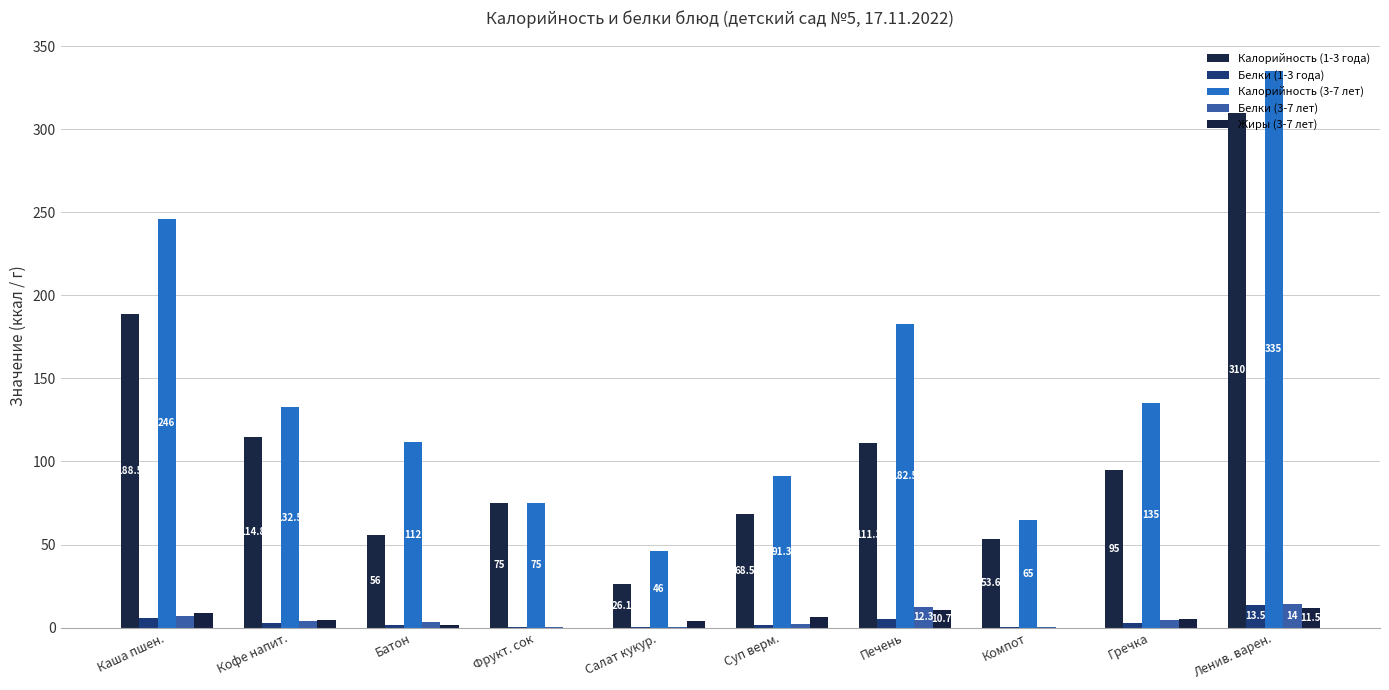

Which series has the largest range (max minus min)?

Калорийность (3-7 лет)